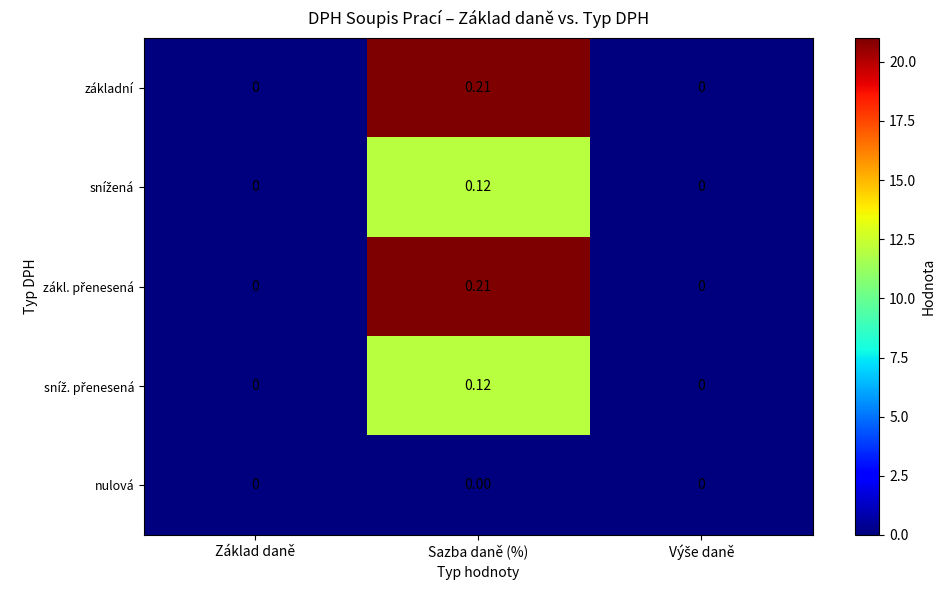

Which label corresponds to the largest value in the chart?

Sazba daně (%)